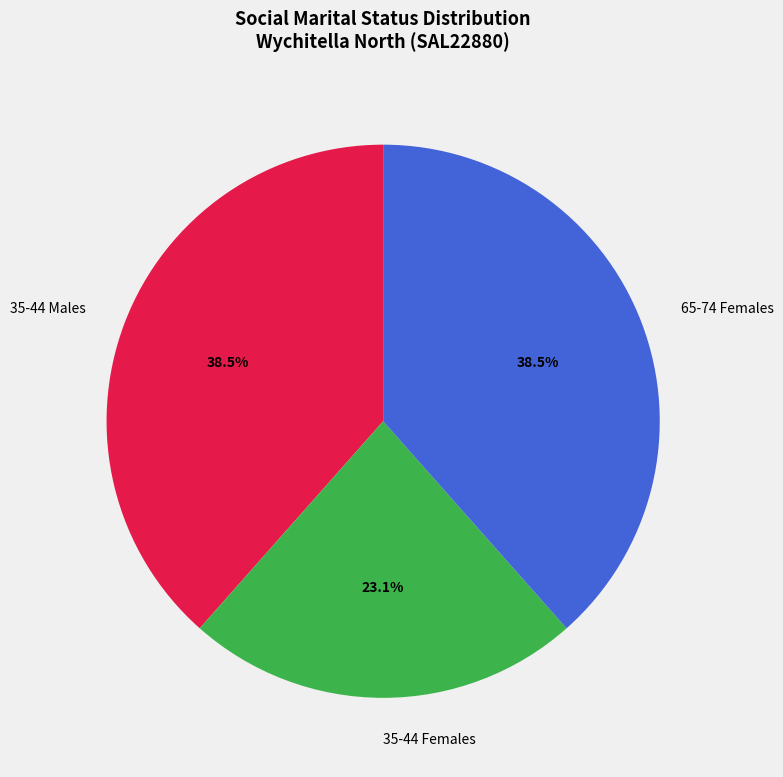

Does 35-44 Females represent more than half of the total?

No